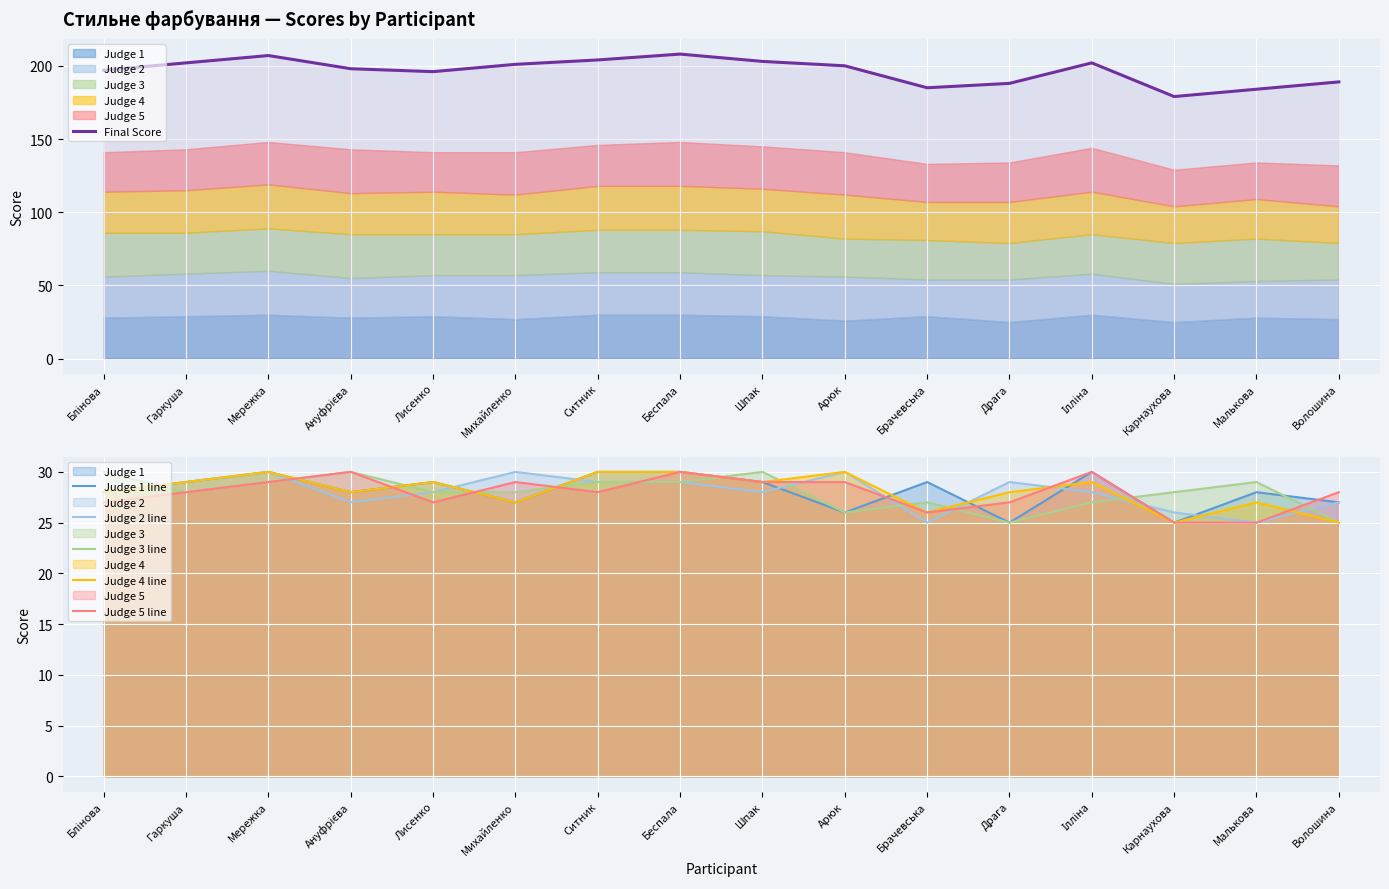

Where does the Judge 3 line series first go above 28?

Блінова